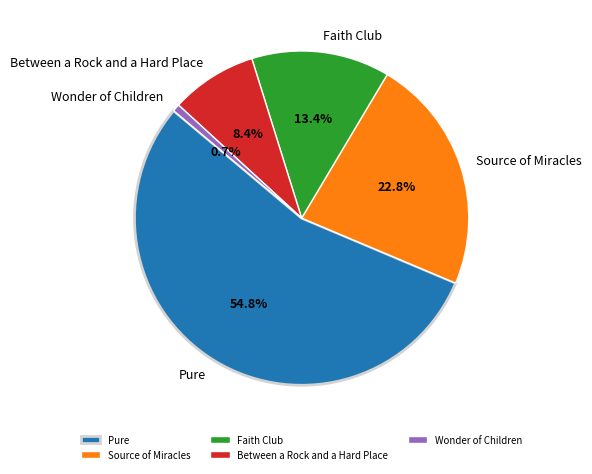

Which slice is the largest?

Pure